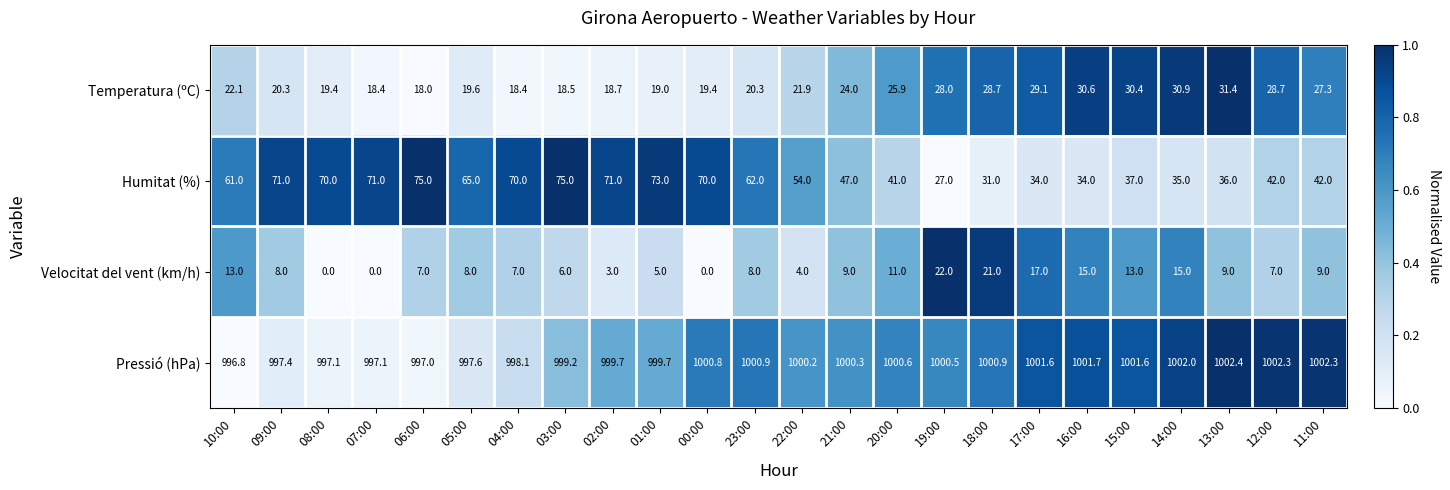

What is the difference between the second highest and minimum values in the Velocitat del vent (km/h) series?

21.0